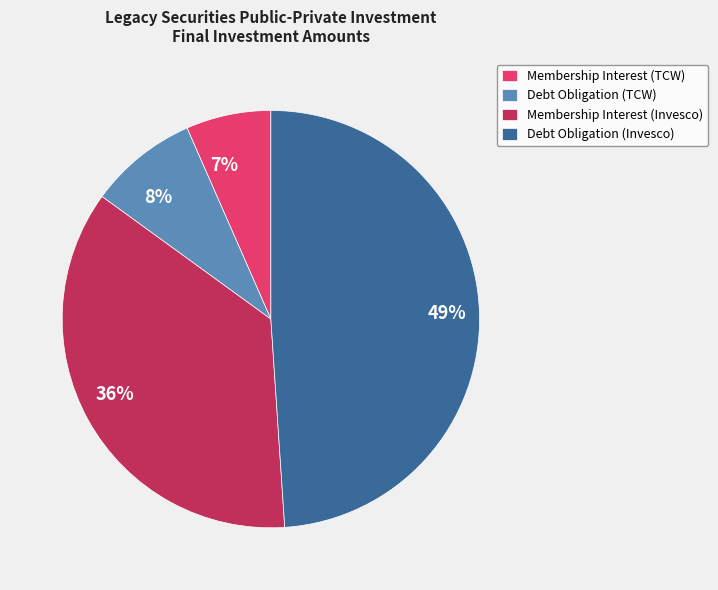

To the nearest percent, what portion does Membership Interest (Invesco) represent?

36%